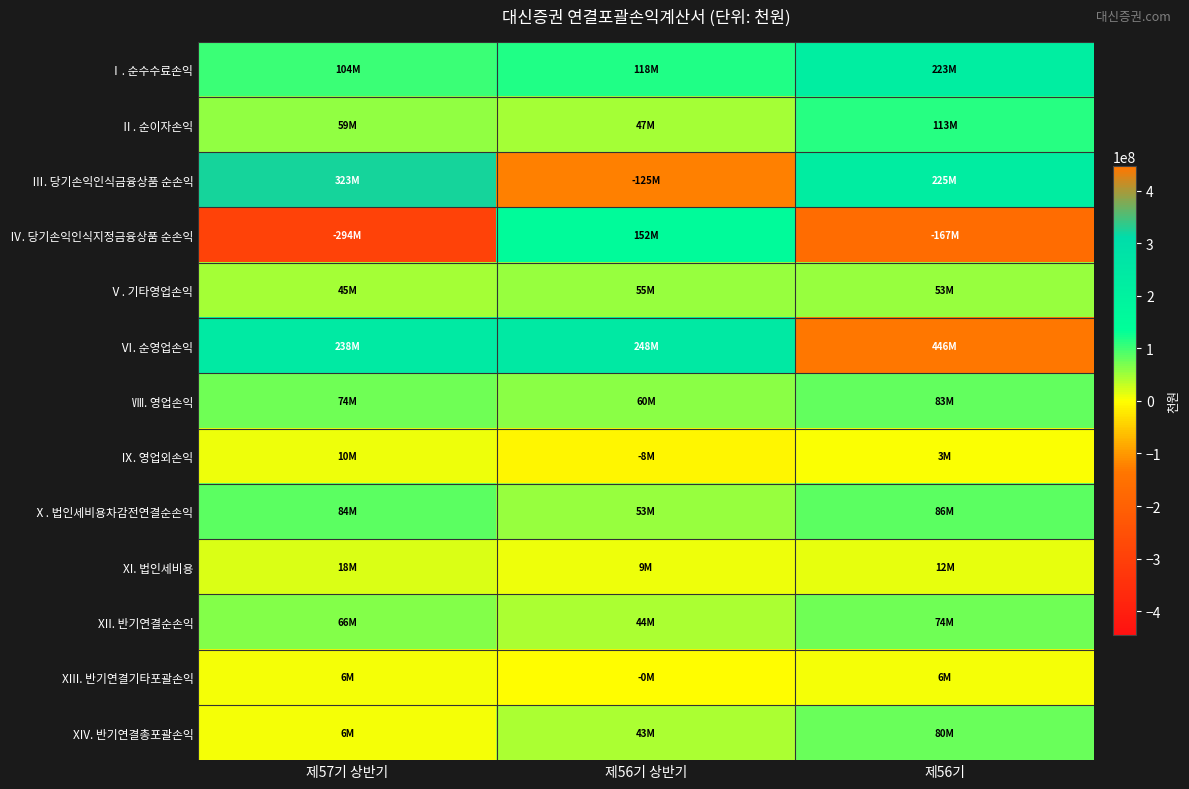

At how many categories does at least one series exceed 224551920?

3